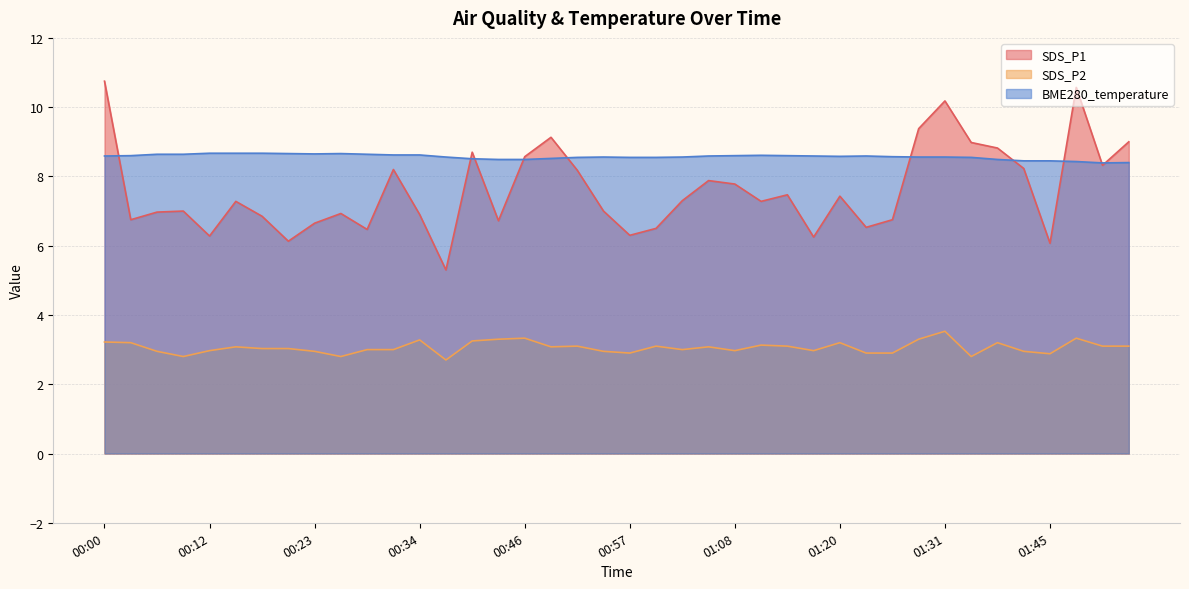

What is the label of the 6th point from the left?

00:15